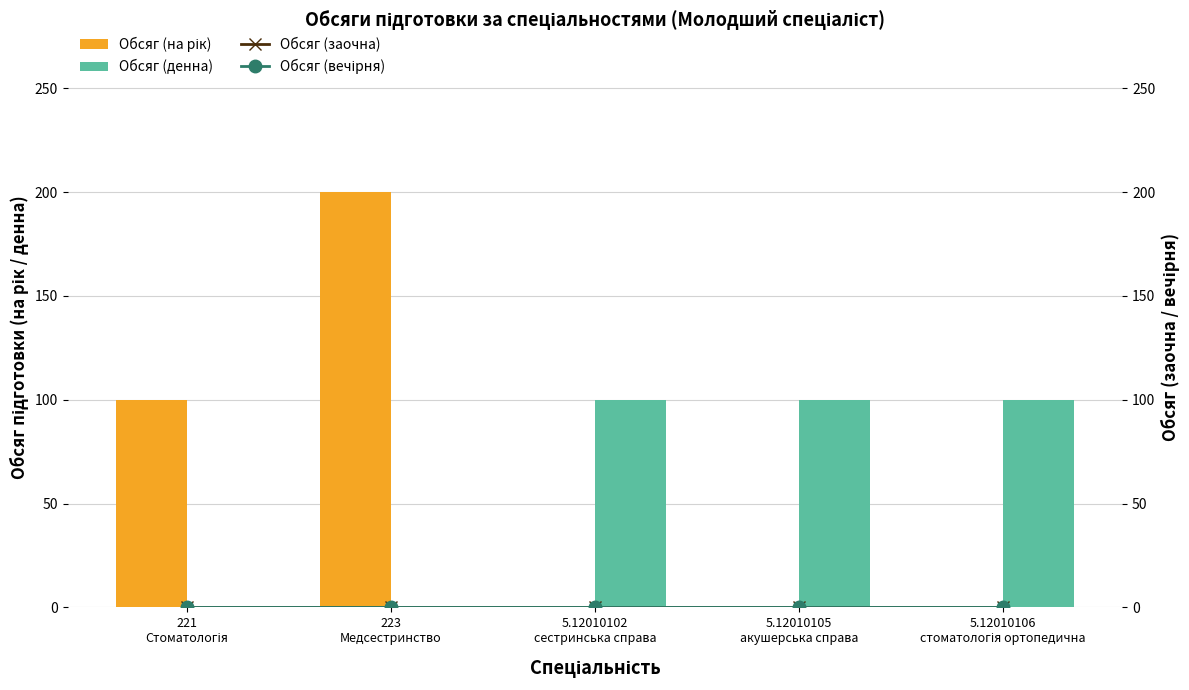

Which category has the lowest value across all series?

5.12010102
сестринська справа